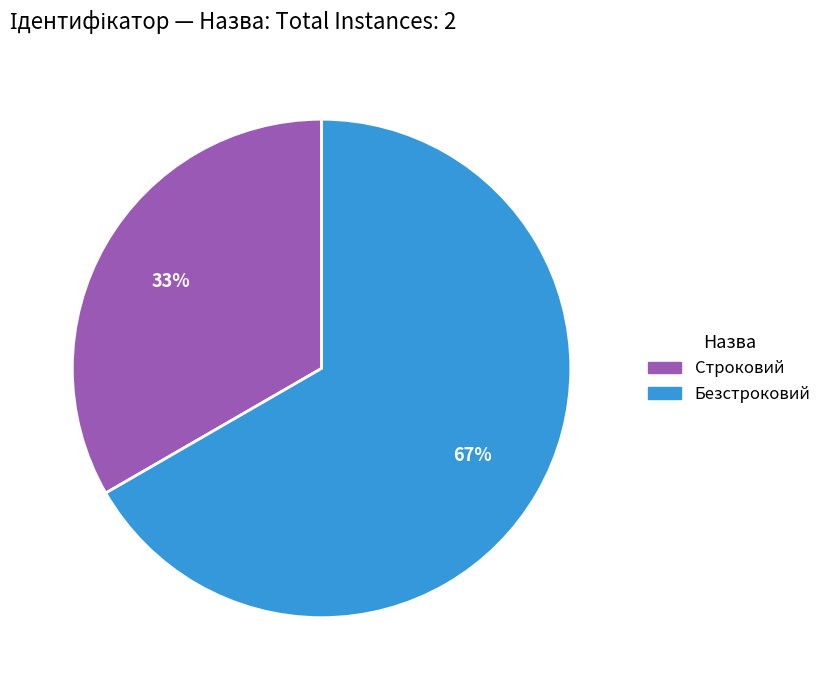

Which category accounts for the majority?

Безстроковий